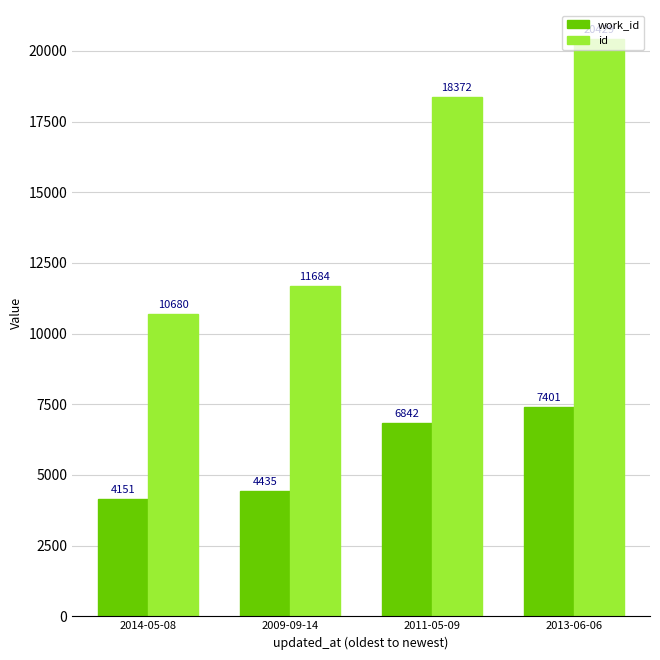

At which category is the sum across all series the highest?

2013-06-06